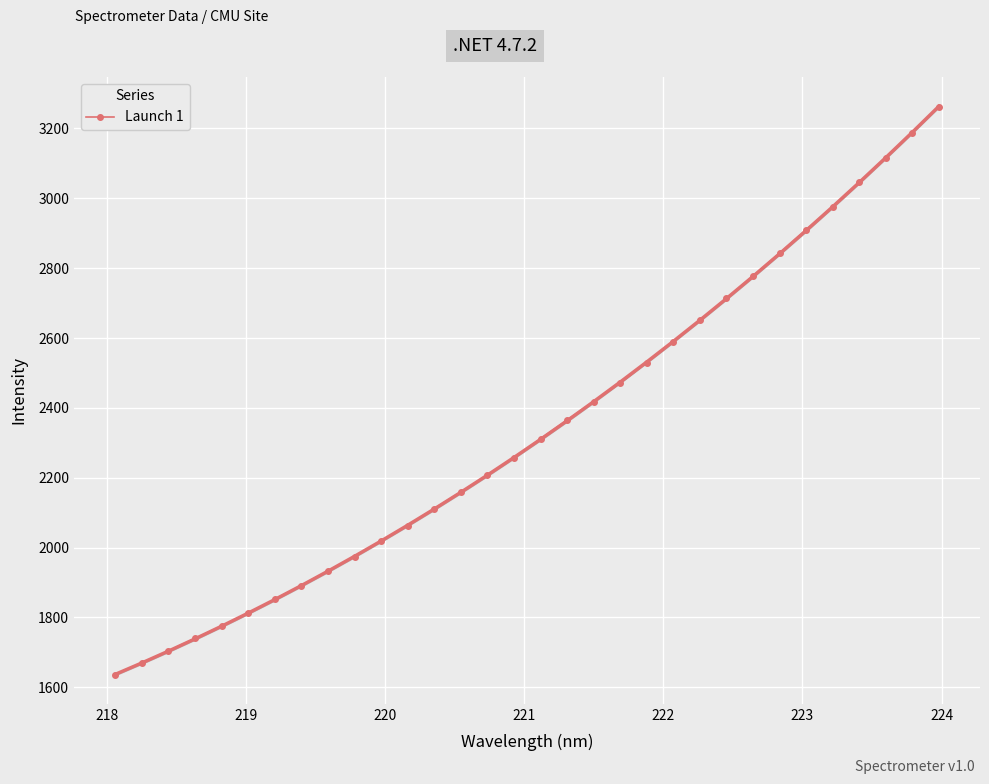

What is the lowest value of the Launch 1 series?

1636.4